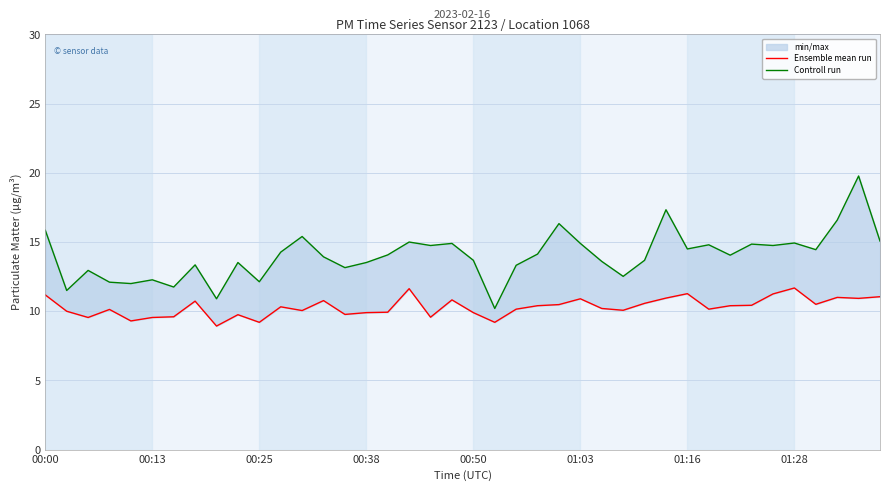

What is the difference between the highest and lowest values at 01:16?

3.2